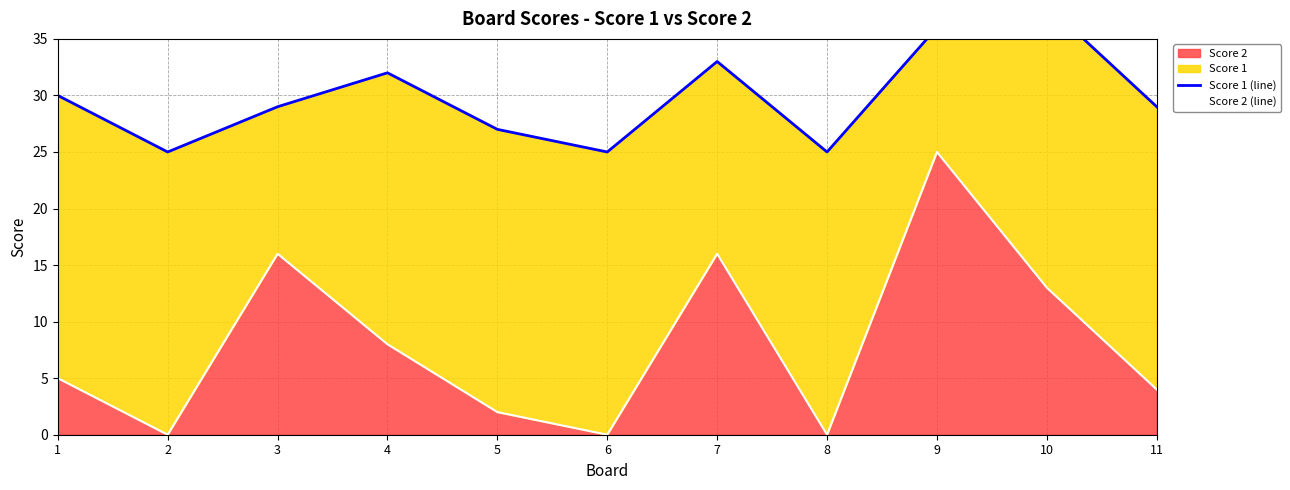

Rank the series by their average value, from lowest to highest.

Score 2 (line), Score 1 (line)